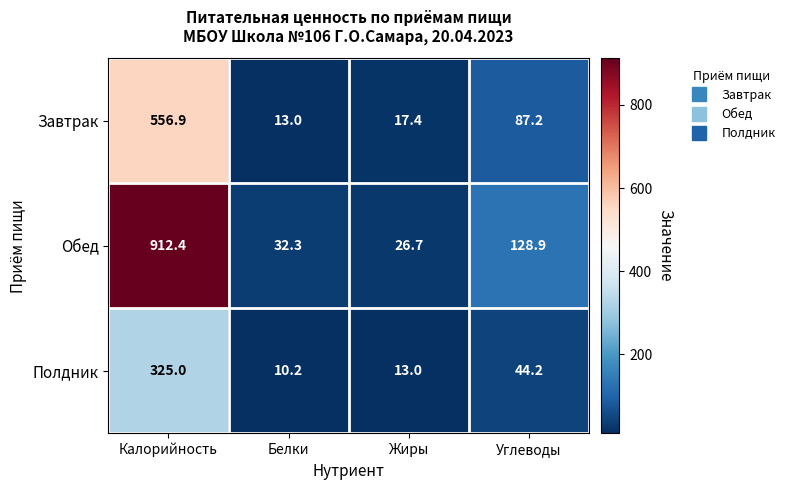

Reading left to right, what are all the values shown in this chart?

Завтрак: 556.9	13.0	17.4	87.2
Обед: 912.4	32.3	26.7	128.9
Полдник: 325.0	10.2	13.0	44.2